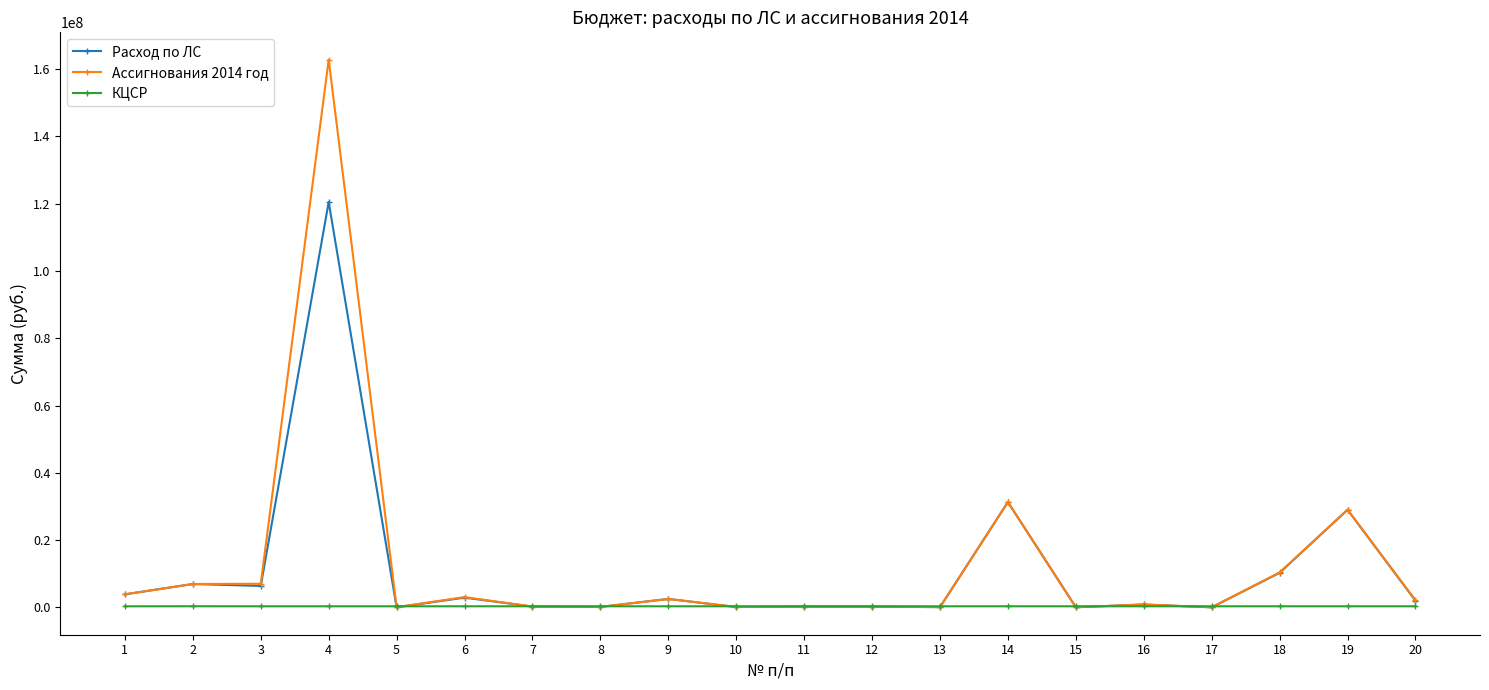

Which series has the widest spread of values?

Ассигнования 2014 год